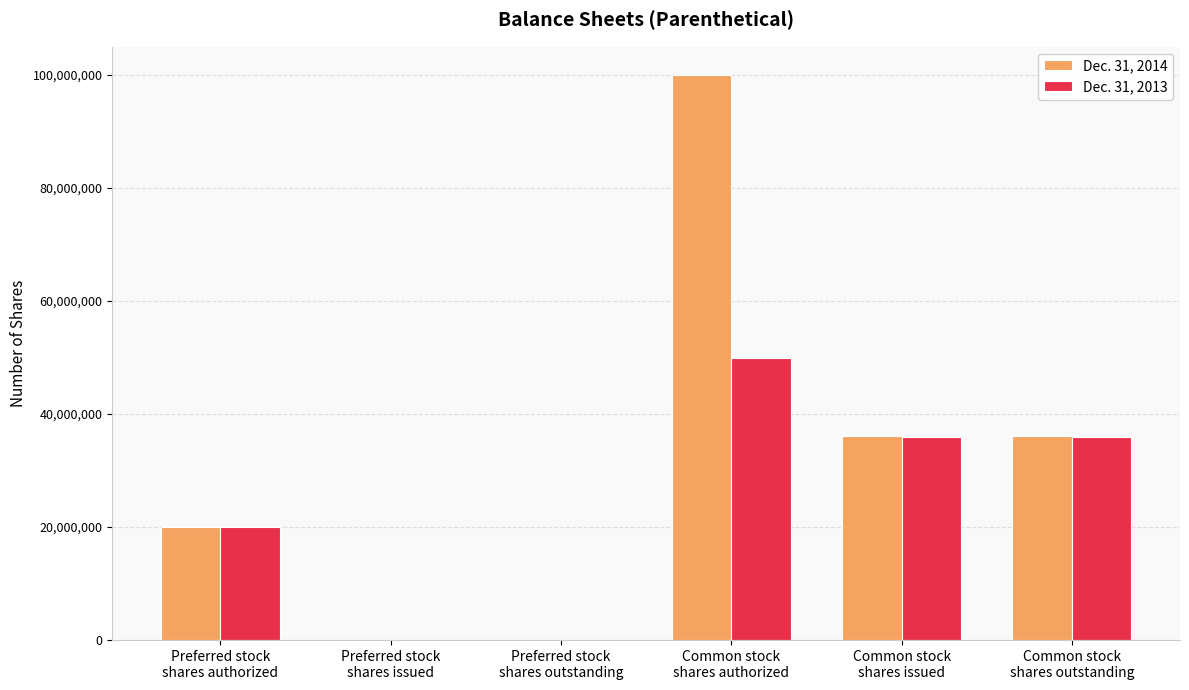

True or false: Dec. 31, 2013 has a value of 12768636 at Common stock
shares authorized.

False